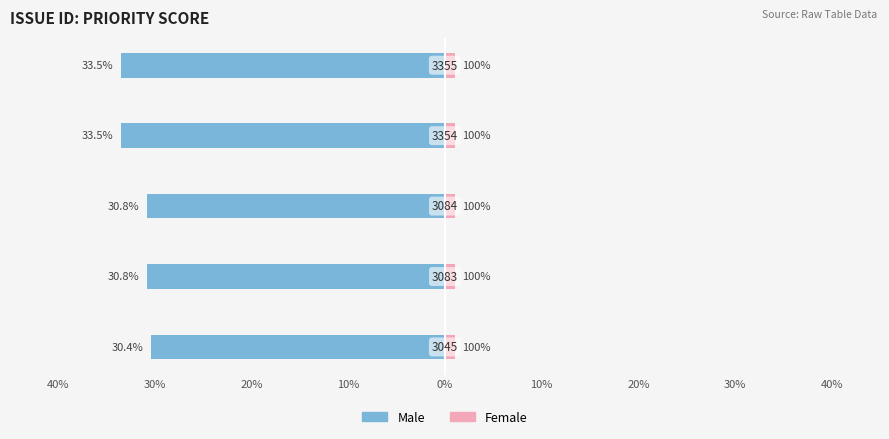

How many series are shown in this chart?

2